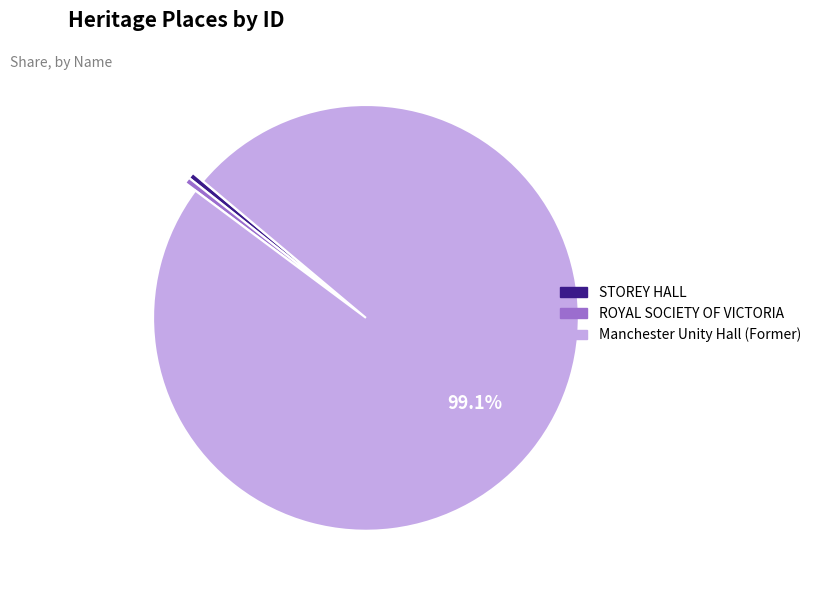

To the nearest percent, what portion does Manchester Unity Hall (Former) represent?

99%